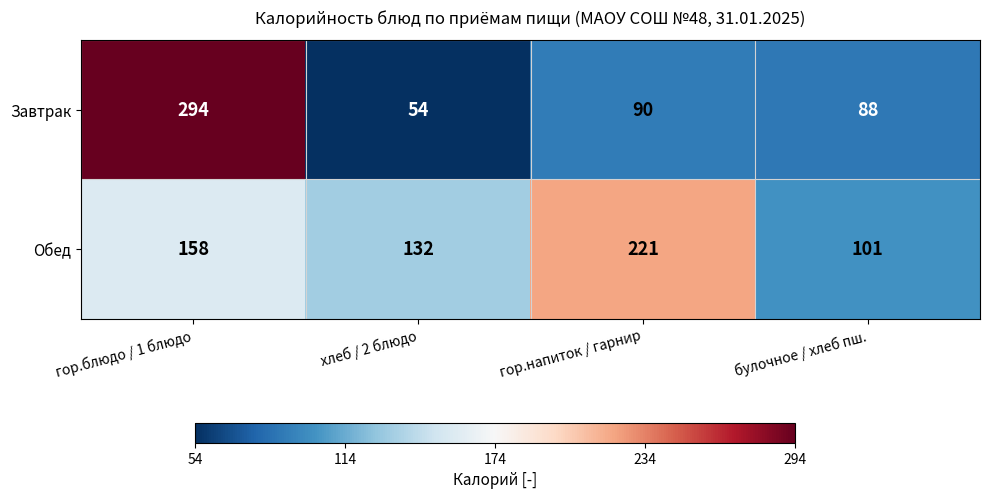

Rank the series at хлеб / 2 блюдо from lowest to highest value.

Завтрак, Обед